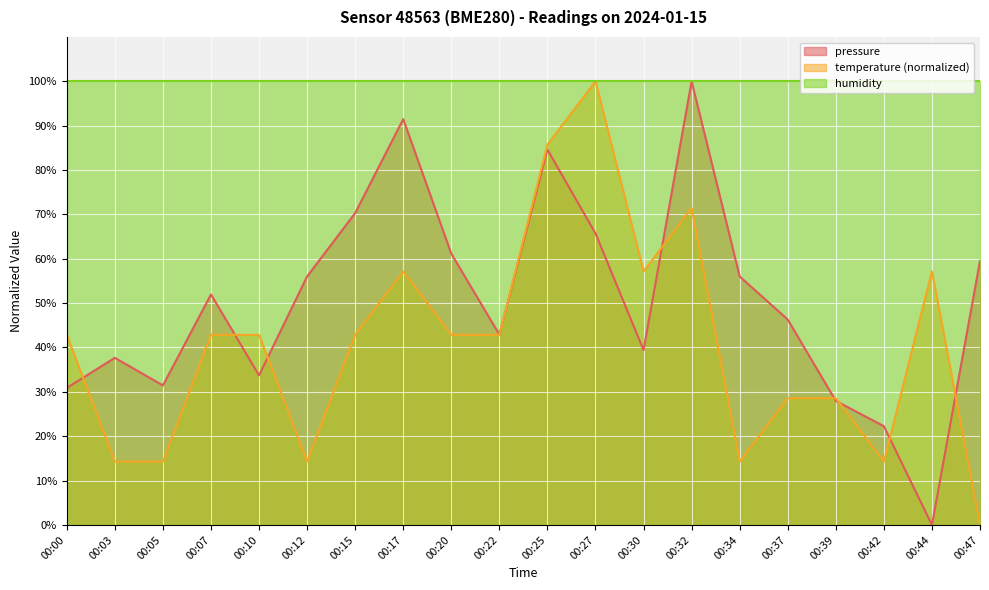

The value of temperature at 00:03 is 20.0. True or false?

False